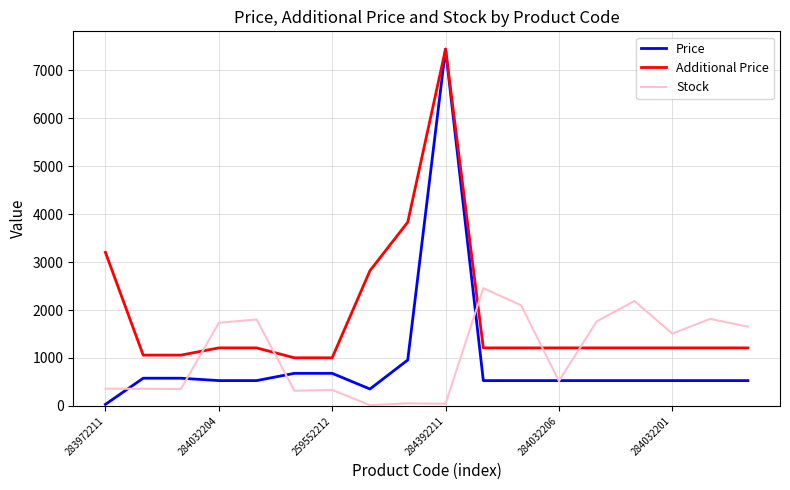

Which series has the largest range (max minus min)?

Price